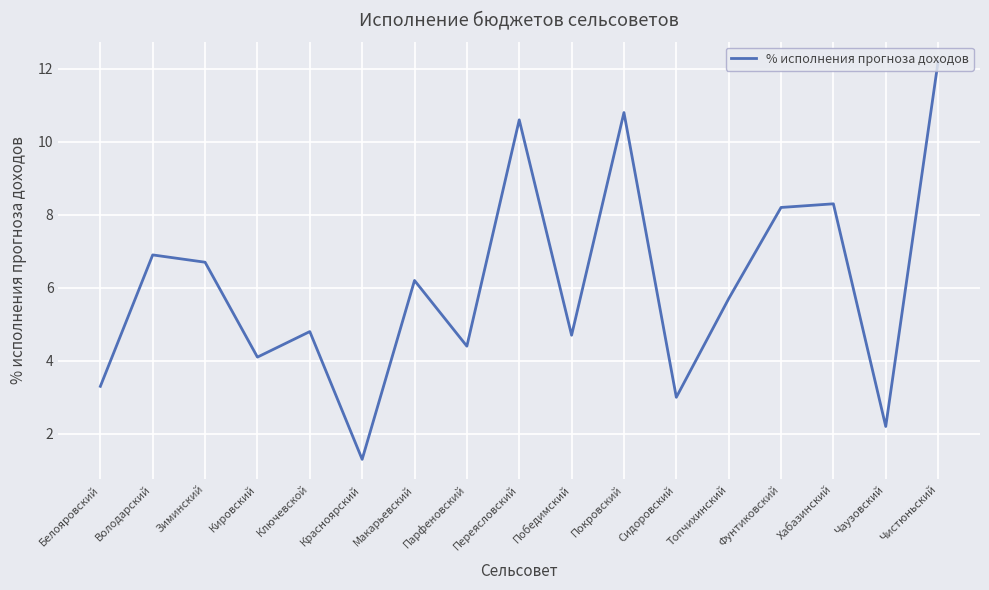

How many series are shown in this chart?

1